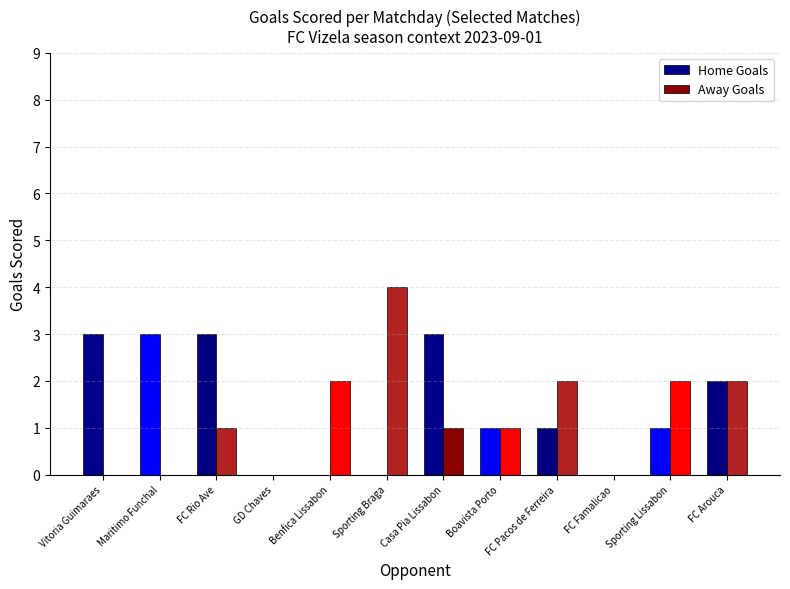

How many Home Goals values are between 0 and 3?

12